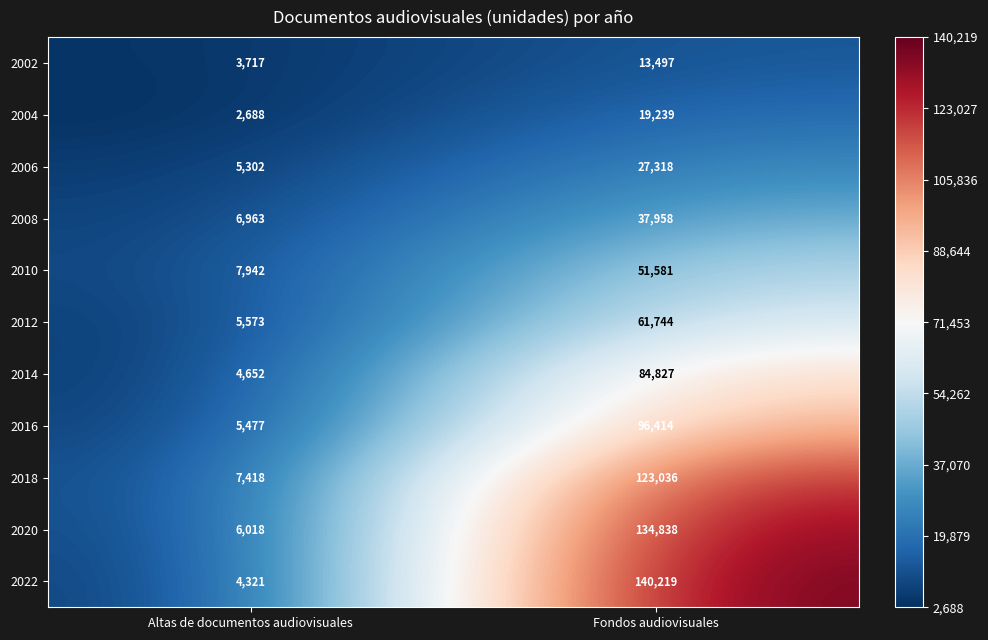

What value does the 2012 series have at Altas de documentos audiovisuales, to the nearest 50?

5550